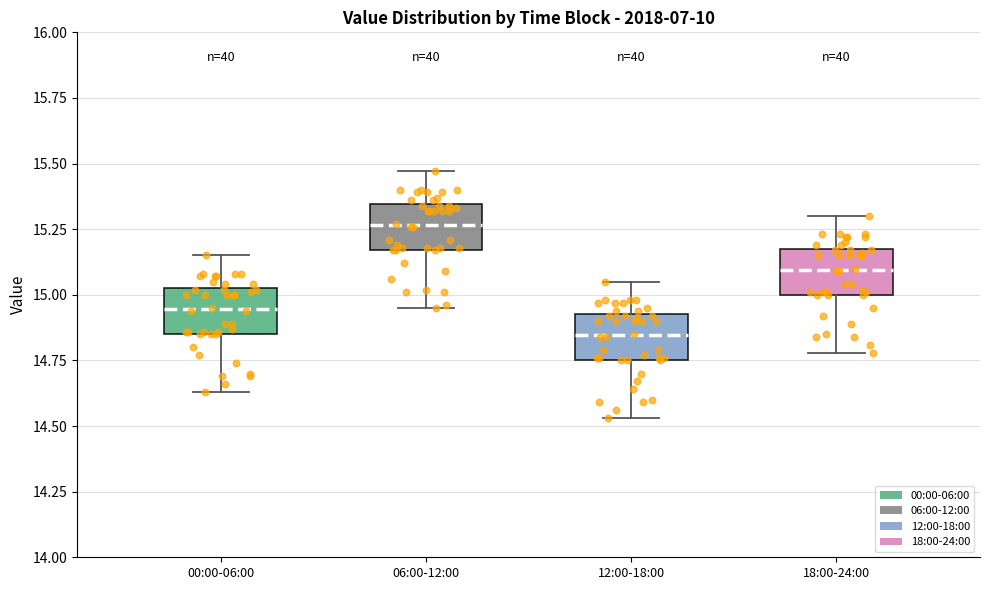

Reading left to right, transcribe this box plot: for each box, give where its median line is, the range the box spans, and where its two whiskers end, as read against the y-axis. The values are not printed on the chart, so give them approximately, as read against the axis.

00:00-06:00: median 14.95, box 14.85 to 15.05, whiskers 14.65 to 15.15
06:00-12:00: median 15.25, box 15.15 to 15.35, whiskers 14.95 to 15.45
12:00-18:00: median 14.85, box 14.75 to 14.95, whiskers 14.55 to 15.05
18:00-24:00: median 15.10, box 15.00 to 15.20, whiskers 14.80 to 15.30